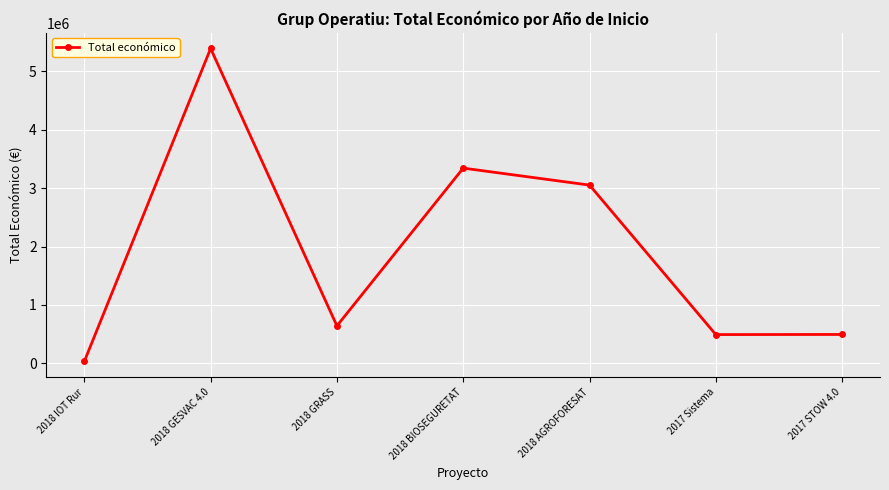

Count the number of categories in the chart.

7